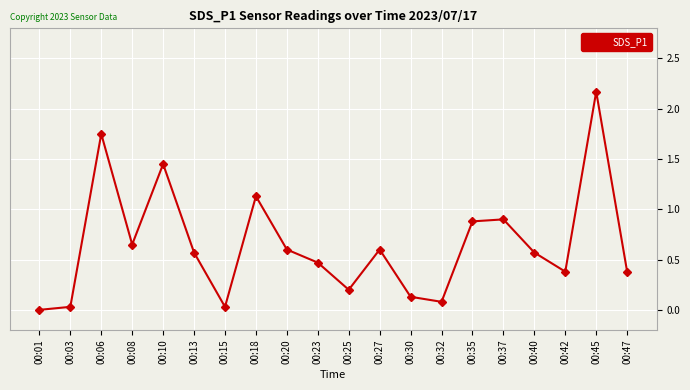

Which category has the lowest value across all series?

00:01